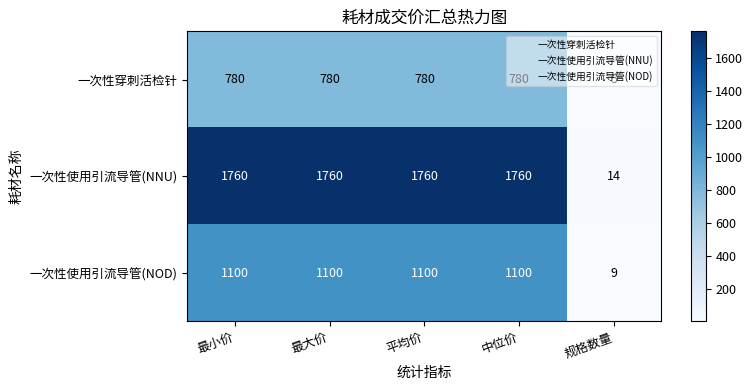

What is the maximum value for 一次性使用引流导管(NOD)?

1100